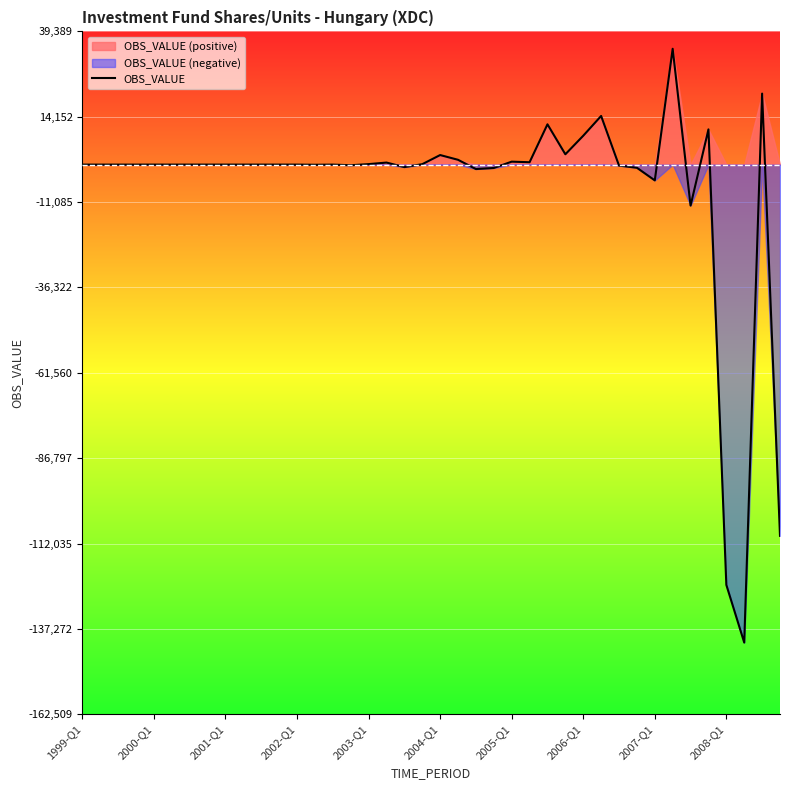

What is the change in value from 29 to 37?

-155701